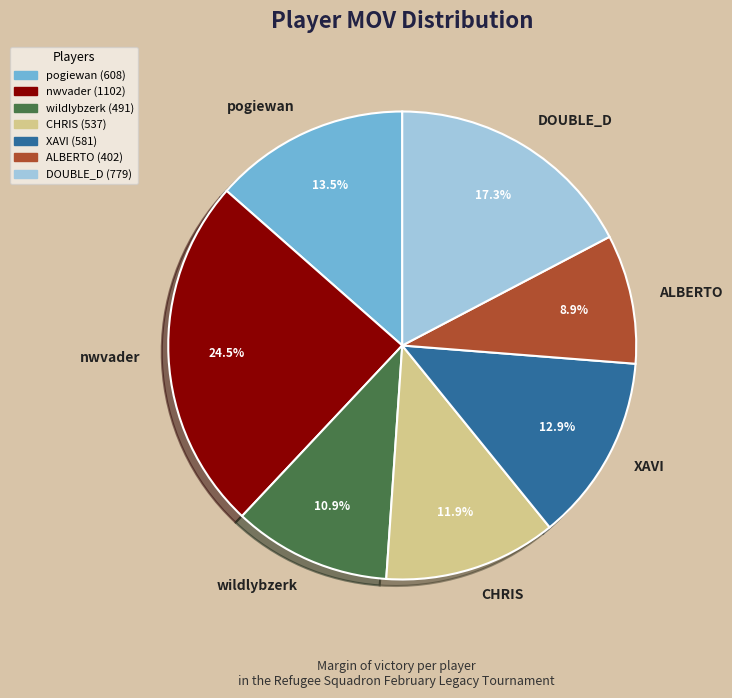

What portion of the pie excludes wildlybzerk?

89.1%